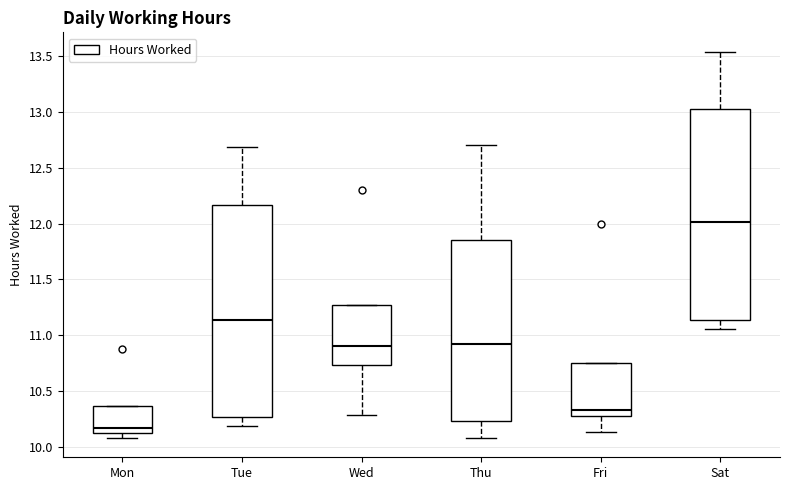

Reading left to right, transcribe this box plot: for each box, give where its median line is, the range the box spans, and where its two whiskers end, as read against the y-axis. The values are not printed on the chart, so give them approximately, as read against the axis.

Mon: median 10.15 (just above the box's lower edge), box 10.15 to 10.35, whiskers 10.10 to 10.35
Tue: median 11.15, box 10.25 to 12.15, whiskers 10.20 to 12.70
Wed: median 10.90, box 10.75 to 11.25, whiskers 10.30 to 11.25
Thu: median 10.95, box 10.25 to 11.85, whiskers 10.10 to 12.70
Fri: median 10.35, box 10.25 to 10.75, whiskers 10.15 to 10.75
Sat: median 12.00, box 11.15 to 13.05, whiskers 11.05 to 13.55